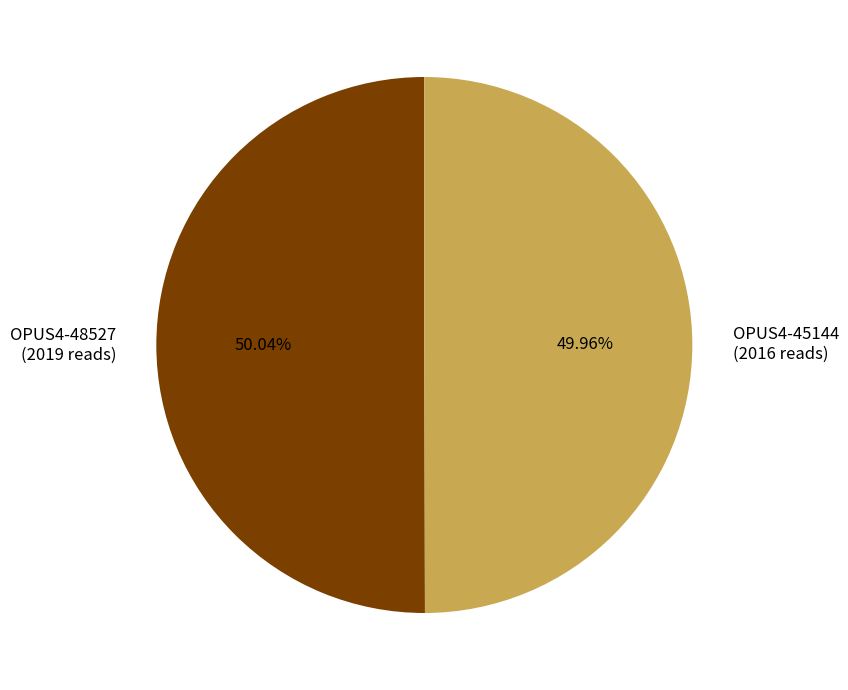

Is there any slice that represents more than half of the pie?

Yes